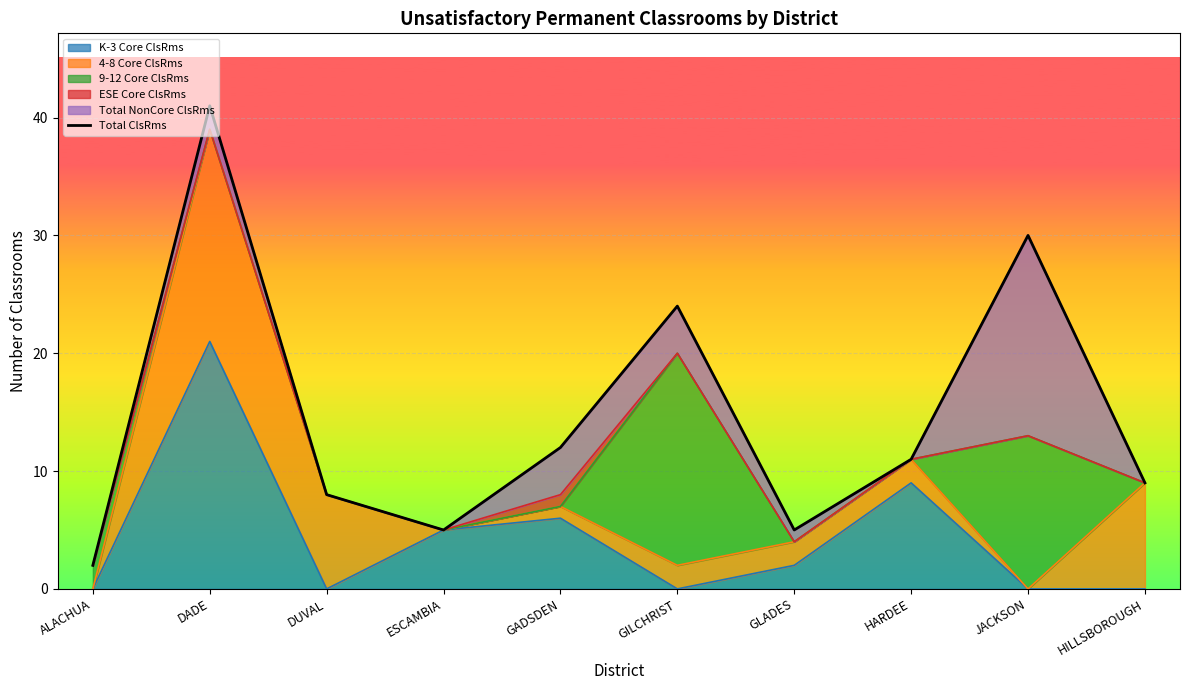

Where is the first local minimum?

ESCAMBIA